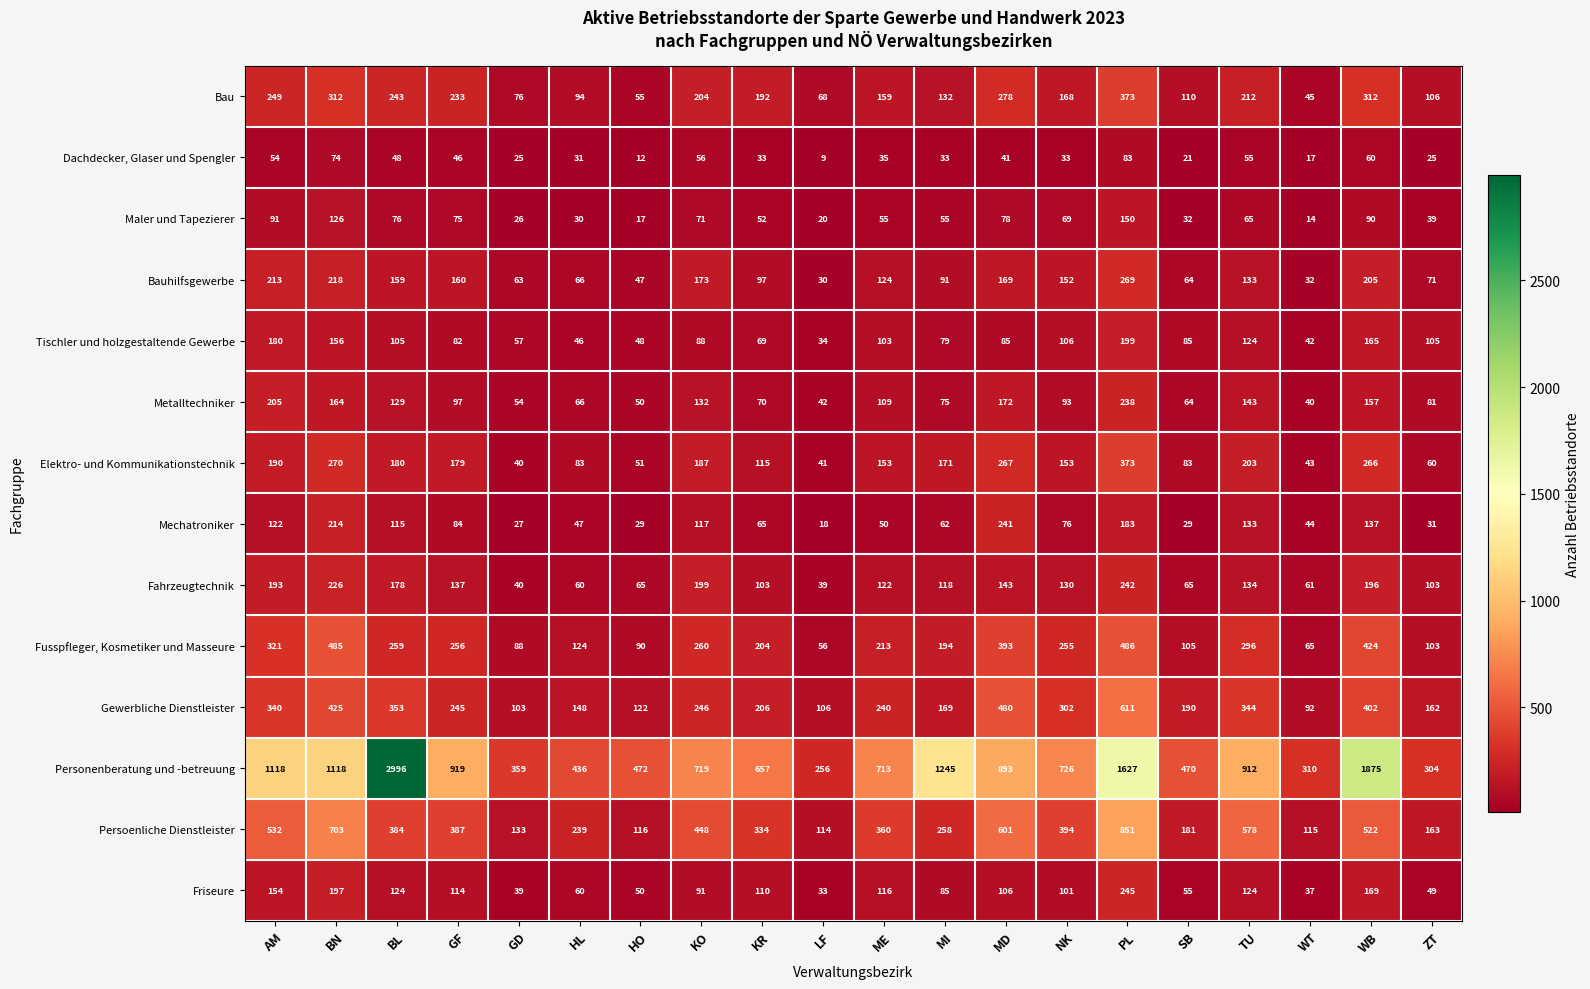

How many distinct data groups are displayed?

14